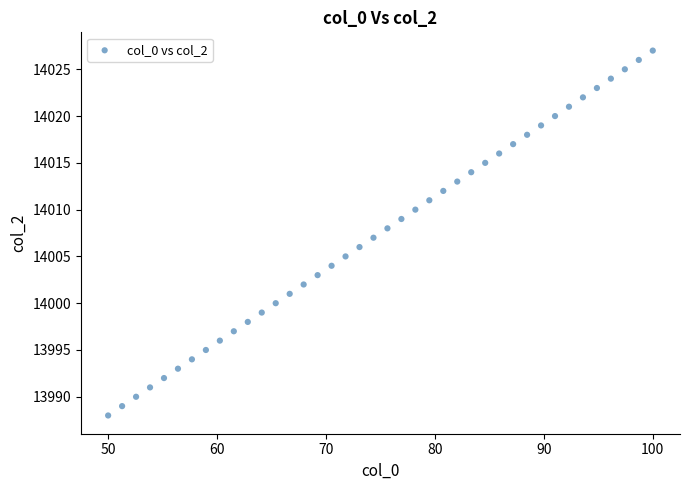

What is the range of Y values (max minus min)?

39